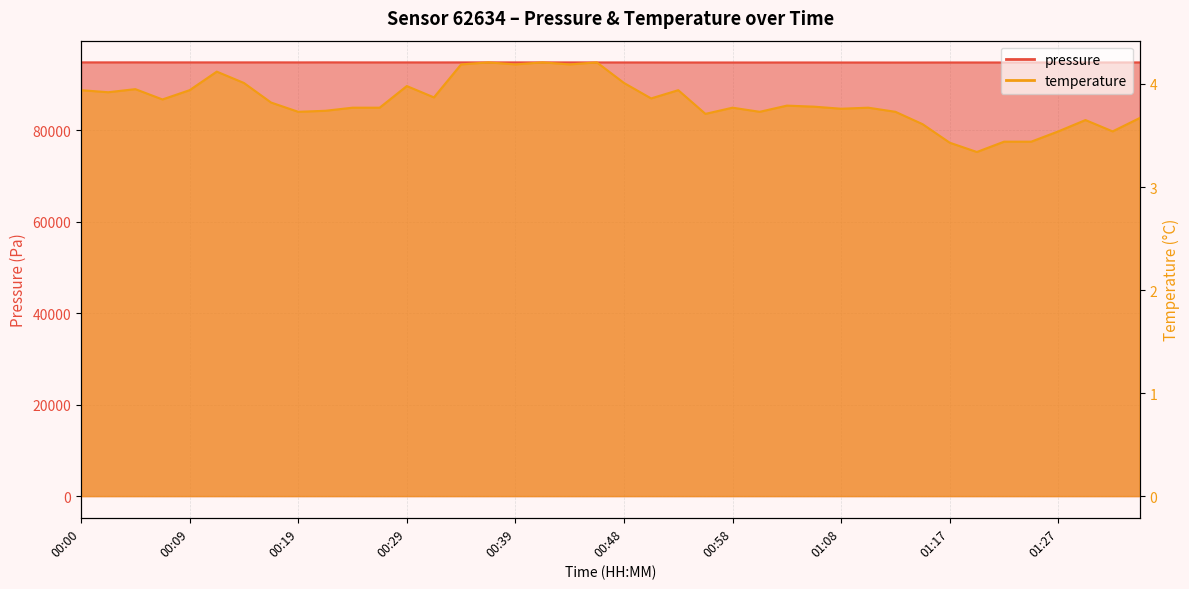

How many data points in pressure are above 94881?

20